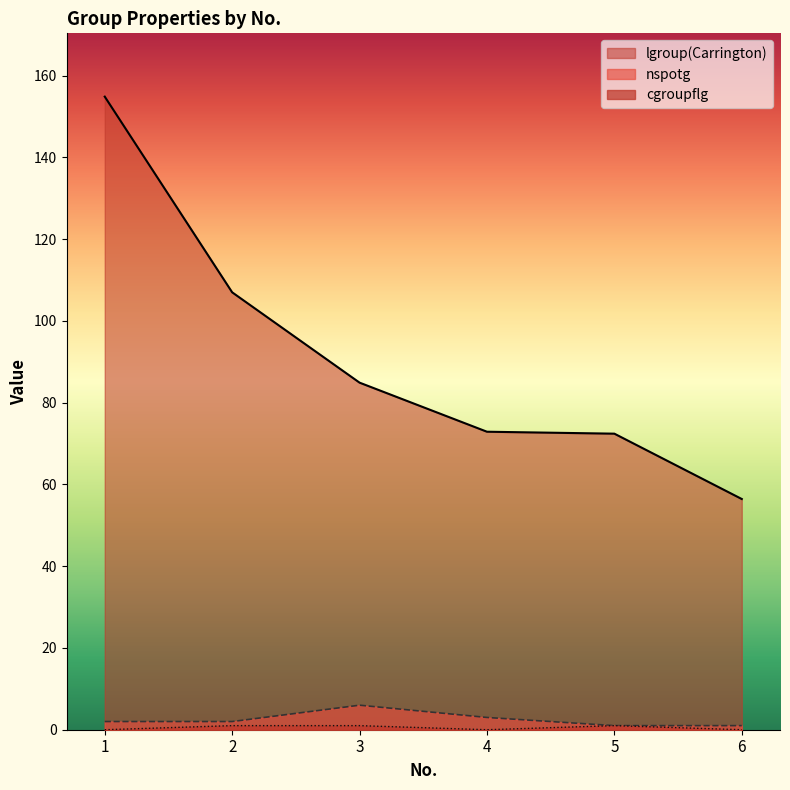

Reading left to right, extract all data points from this chart.

lgroup(Carrington): 154.9	107.0	84.9	72.9	72.4	56.4
nspotg: 2.0	2.0	6.0	3.0	1.0	1.0
cgroupflg: 0.0	1.0	1.0	0.0	1.0	0.0